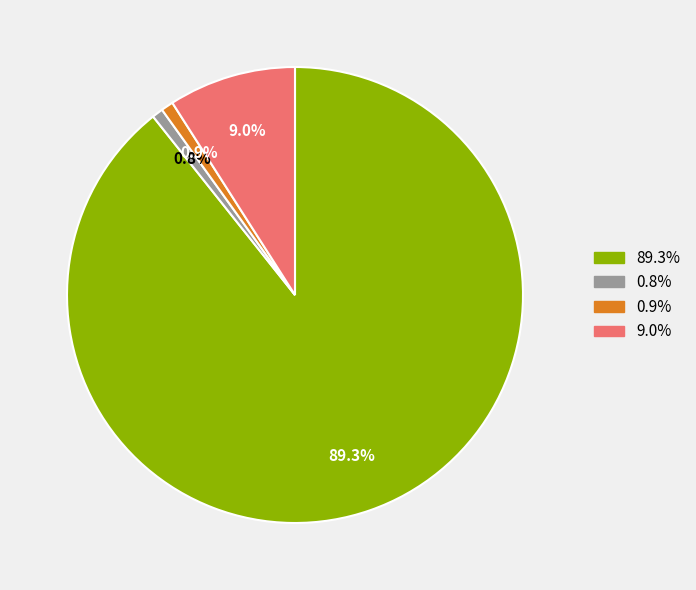

Count the number of slices in the pie.

4